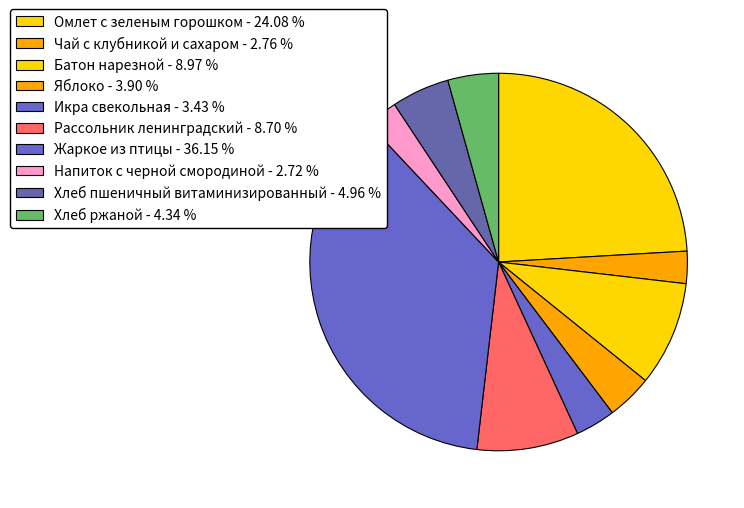

How many slices are in this pie chart?

10